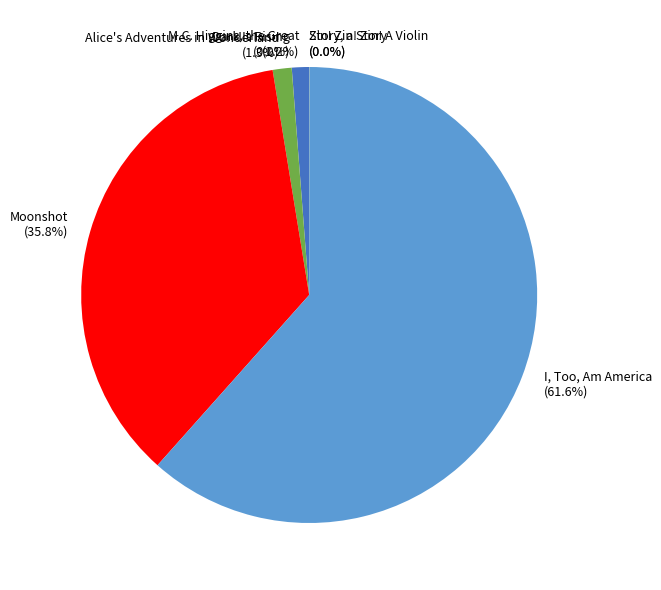

How much of the chart is everything except Alice's Adventures in Wonderland (1.3%)?

98.7%